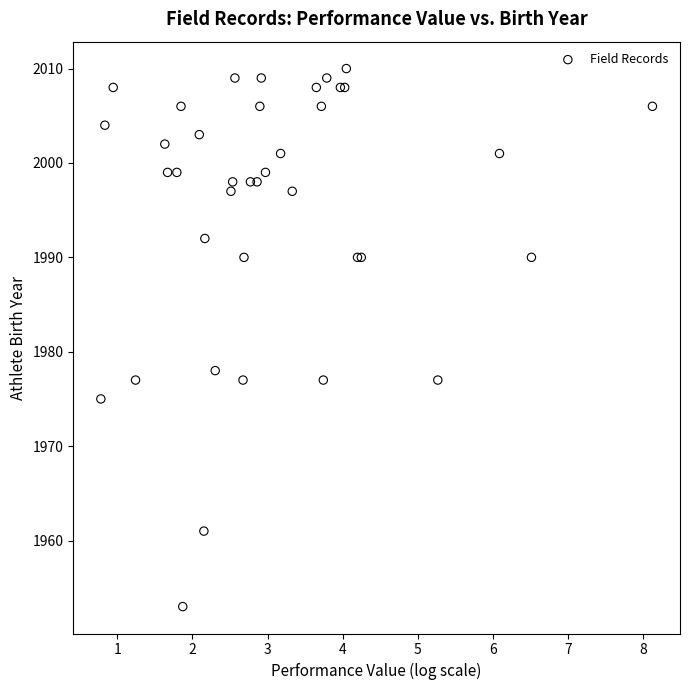

What Y value in the scatter plot is closest to 1981?

1978